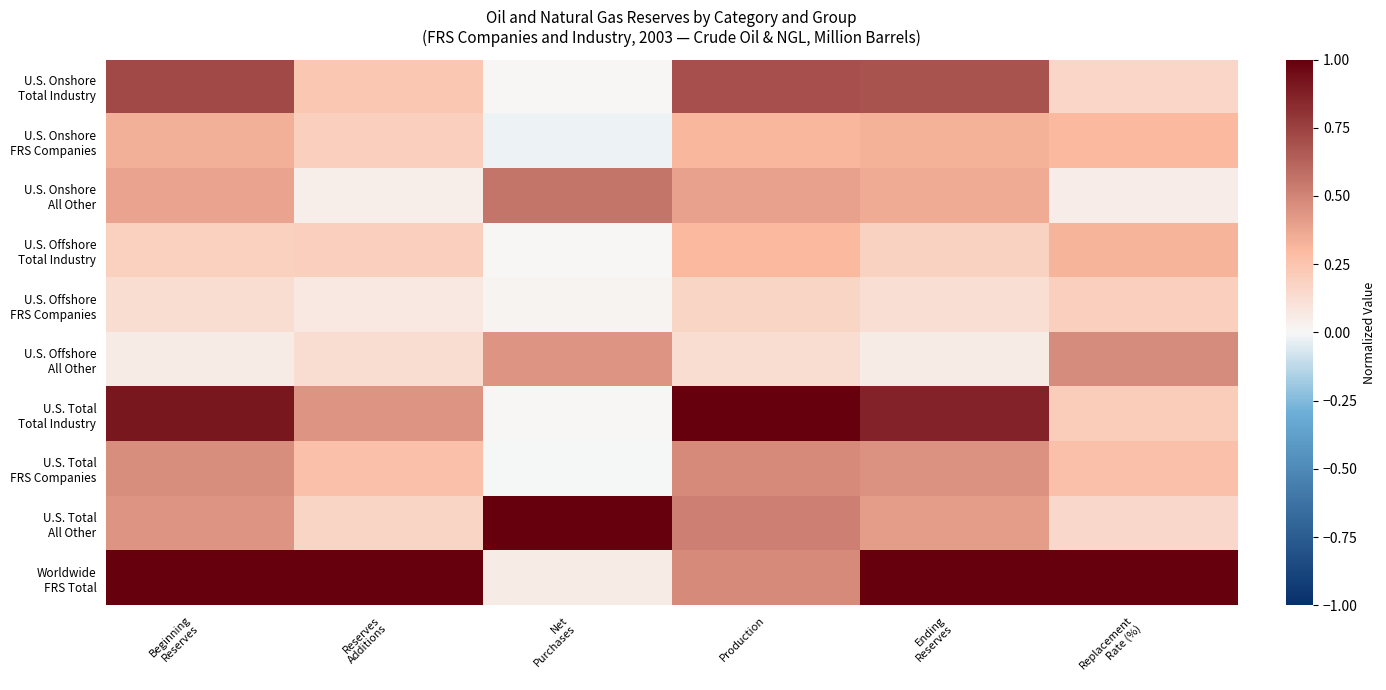

What is the spread (max minus min) of values at Ending
Reserves?

0.9